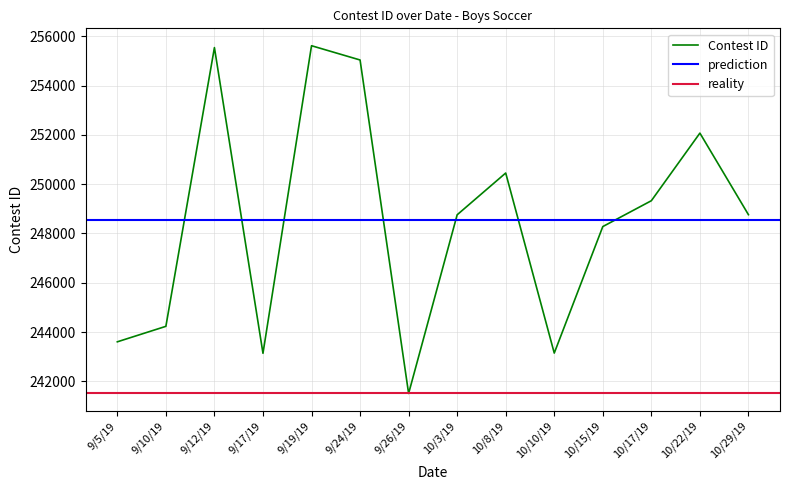

What position from the left is 10/15/19?

11